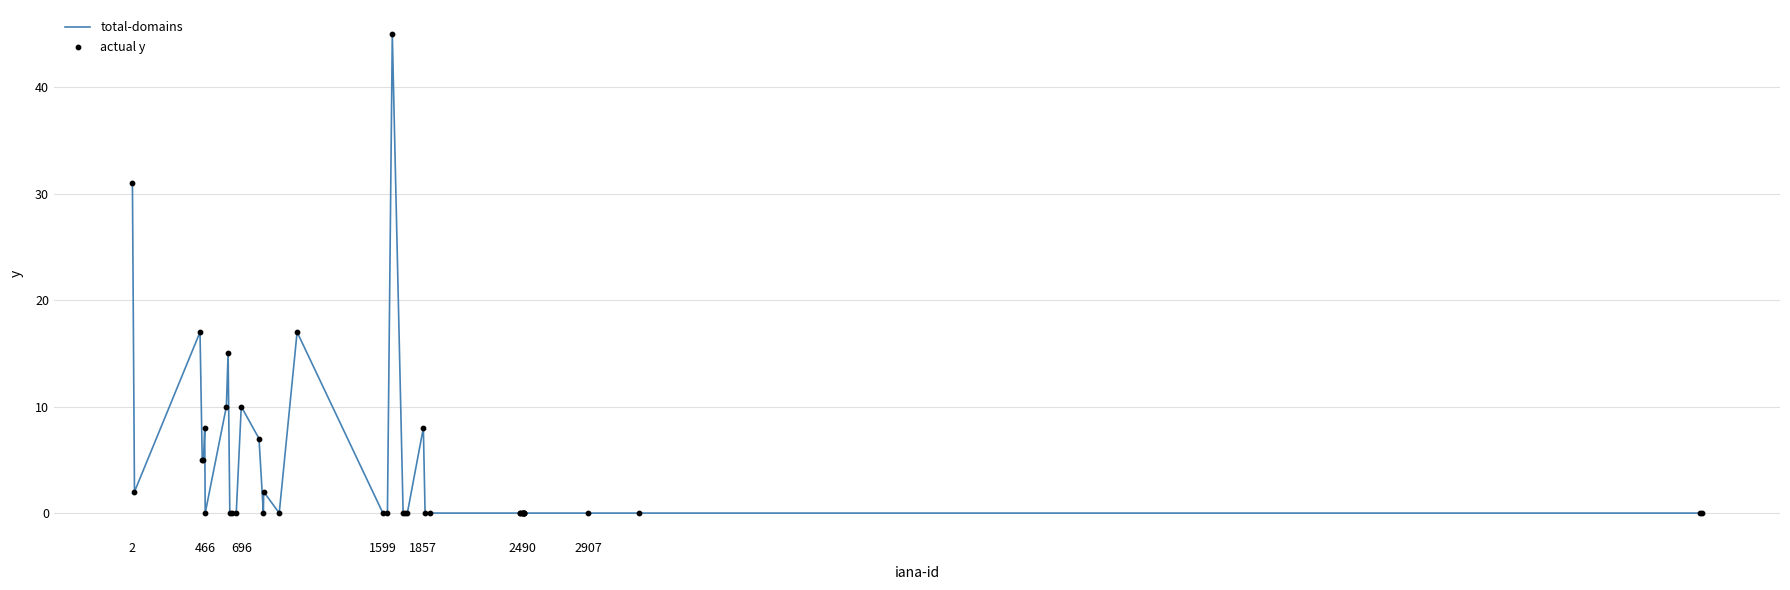

What is the difference between the maximum and minimum values?

45